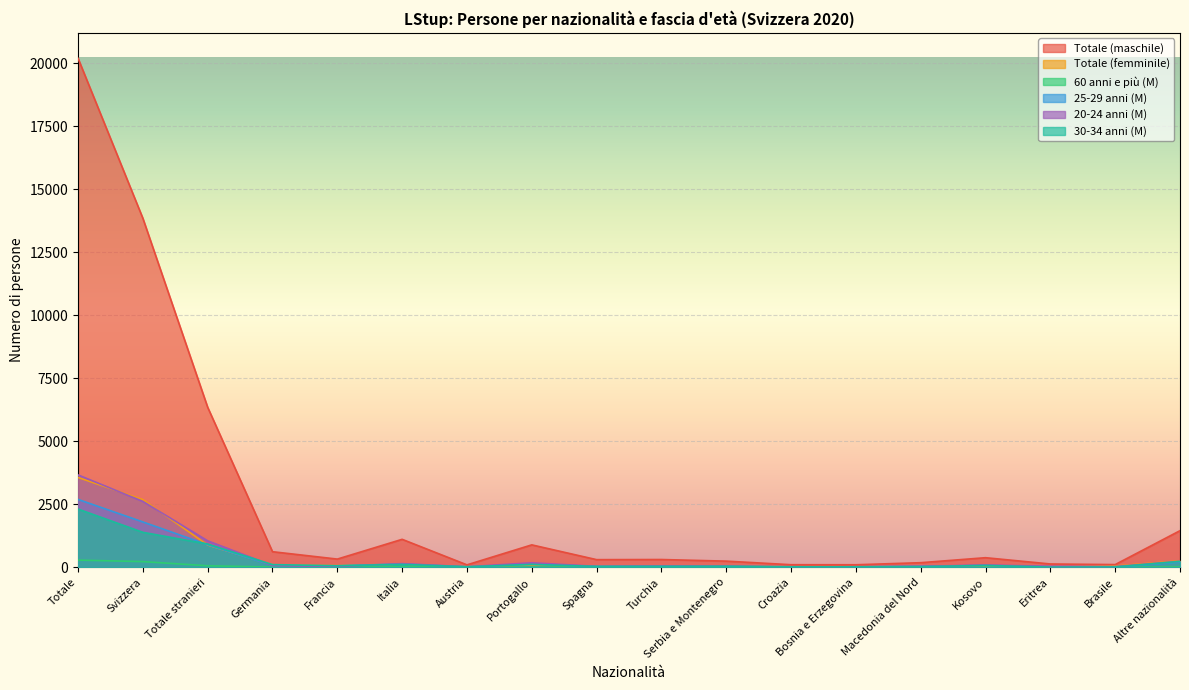

What position from the right is Turchia?

9